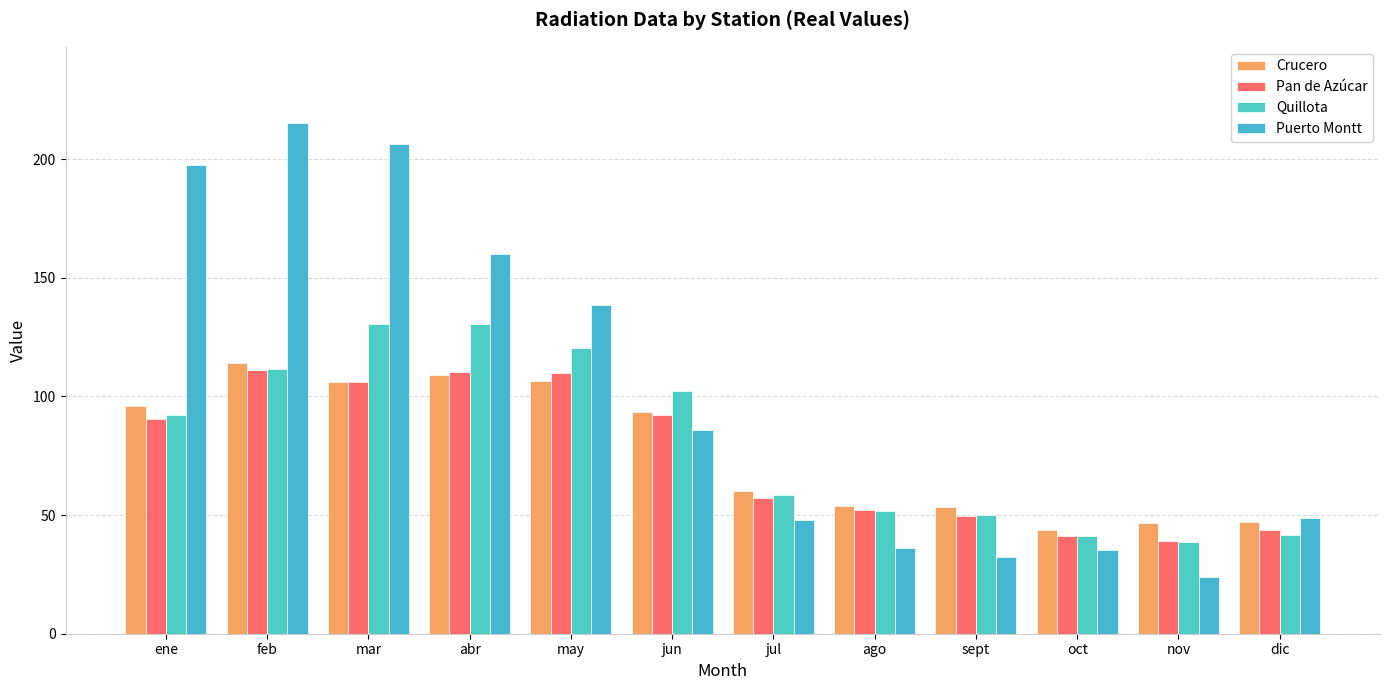

How many bars are there in each group?

4